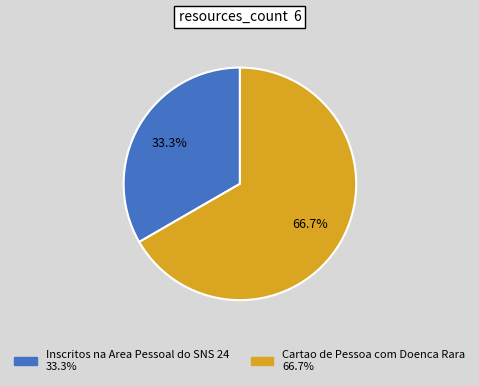

Which category has the biggest portion of the pie?

Cartao de Pessoa com Doenca Rara